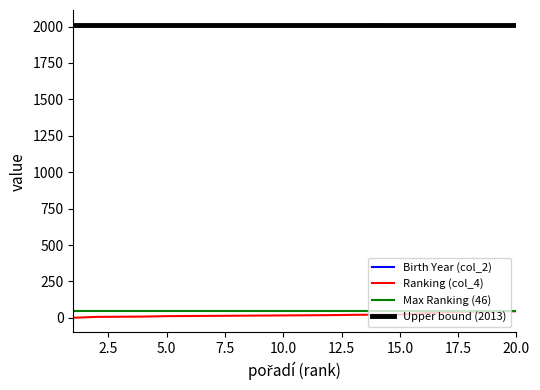

True or false: Ranking (col_4) and Birth Year (col_2) cross at least once.

False